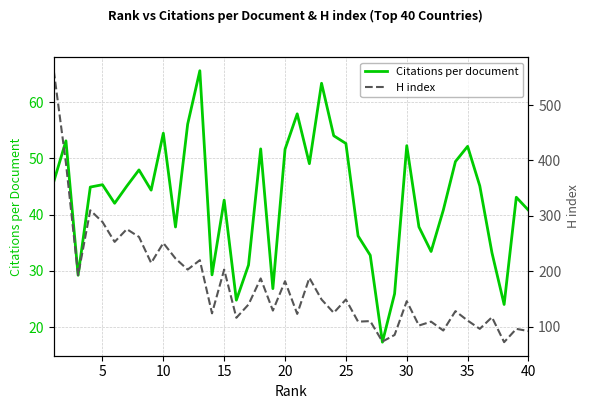

List the series in order of their overall mean, lowest first.

Citations per document, H index